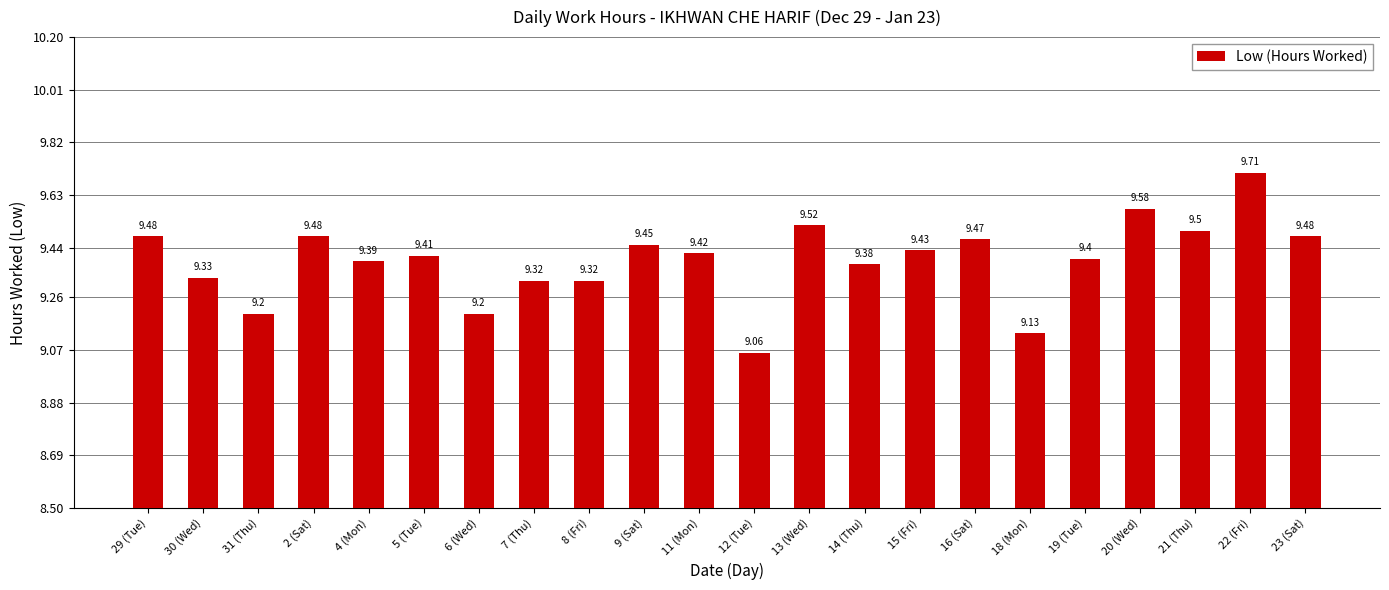

Is it true that the value at 18 (Mon) is 14.9?

False